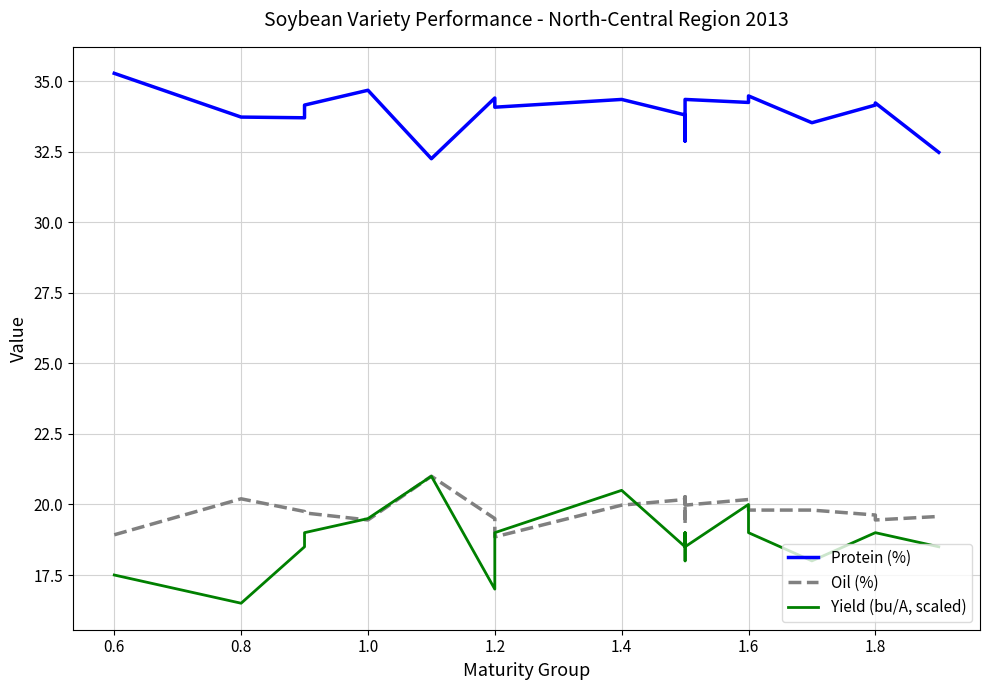

Does the chart display data point markers on the line(s)?

No